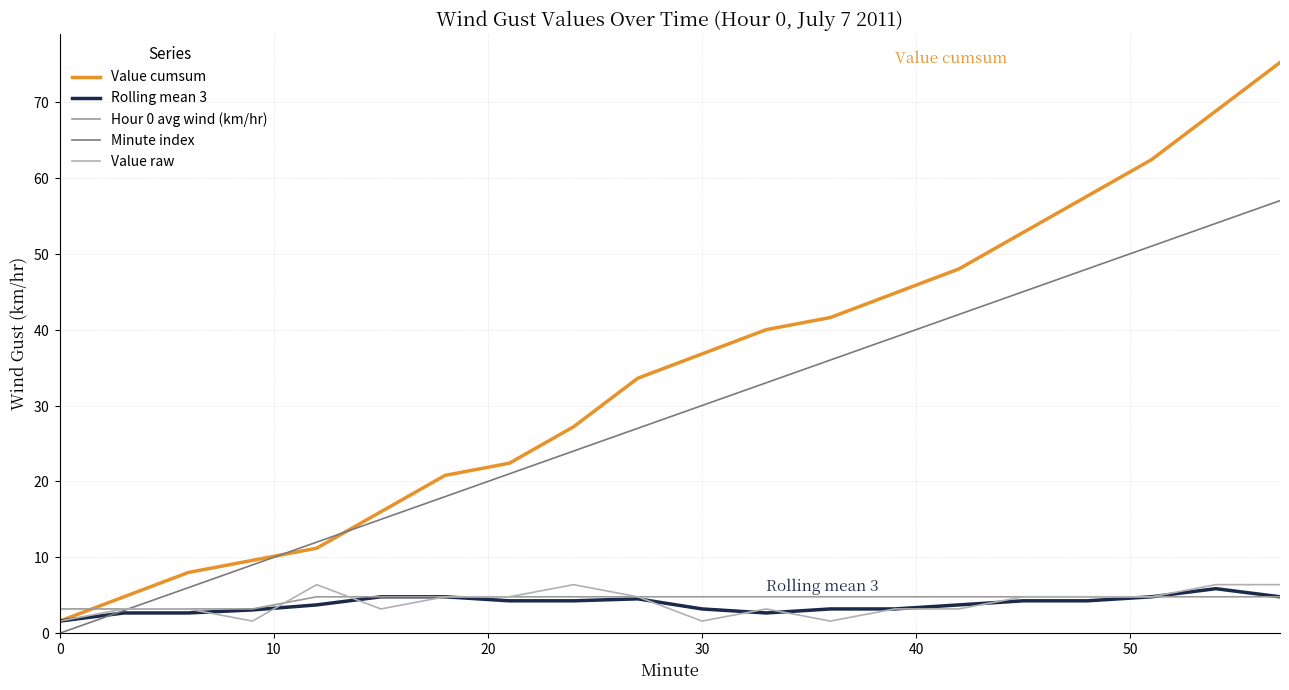

Is this an area chart (filled region under the line)?

No